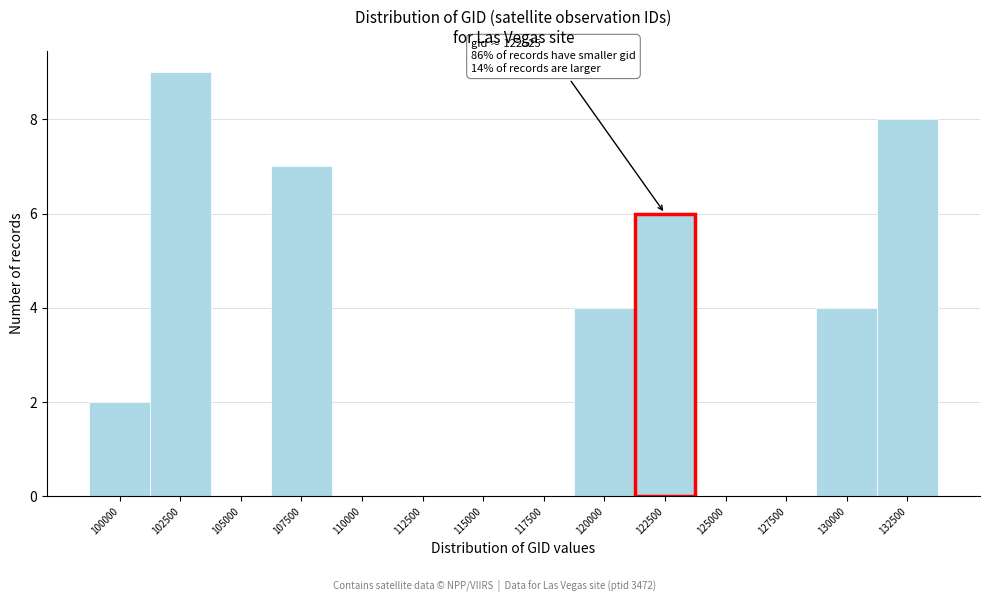

Reading left to right, extract all data points from this chart.

100000=2	102500=9	105000=0	107500=7	110000=0	112500=0	115000=0	117500=0	120000=4	122500=6	125000=0	127500=0	130000=4	132500=8